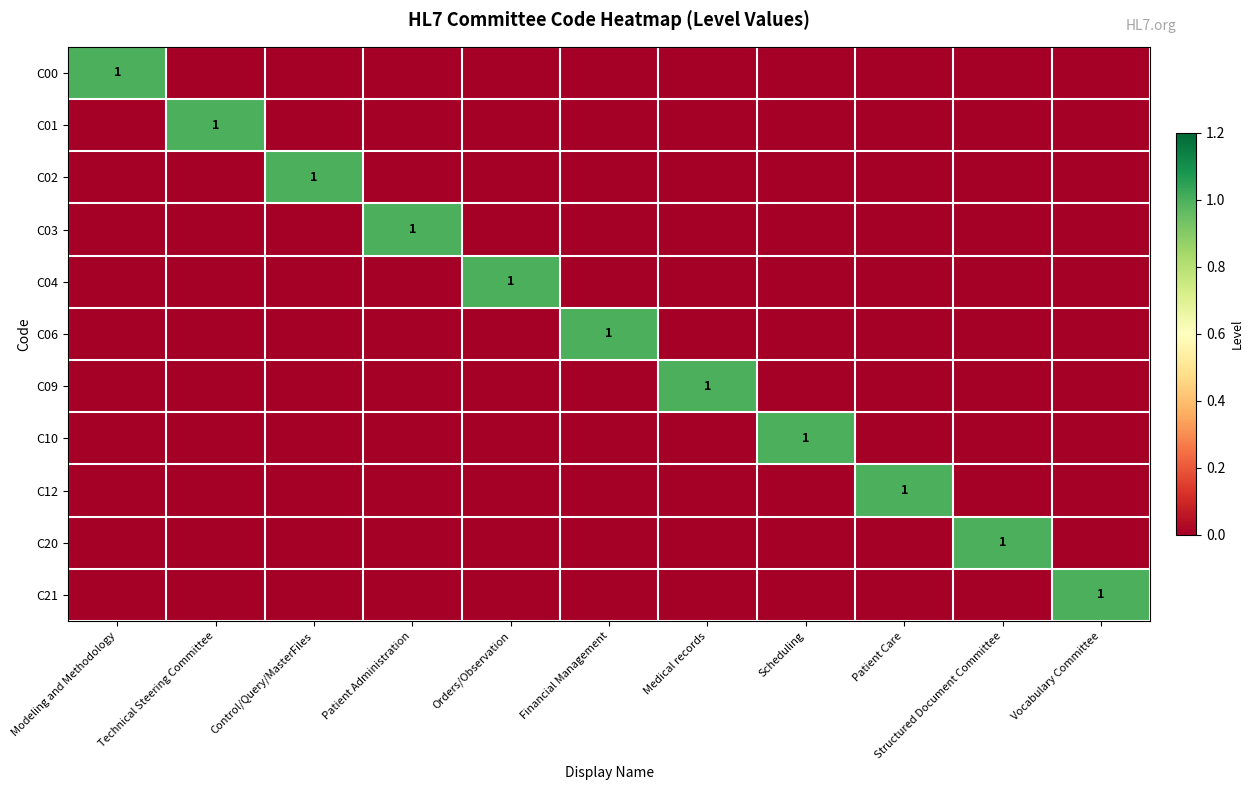

Which has a higher value, Vocabulary Committee or Patient Administration?

Vocabulary Committee